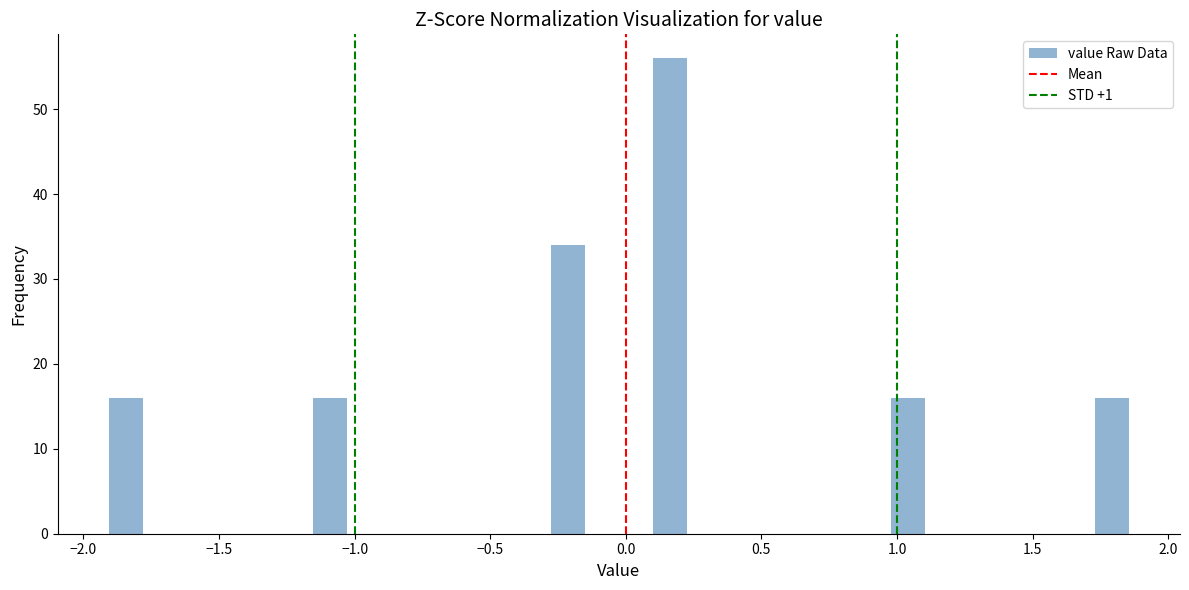

Read against the x-axis, roughly where is the centre of the tallest bar?

0.15